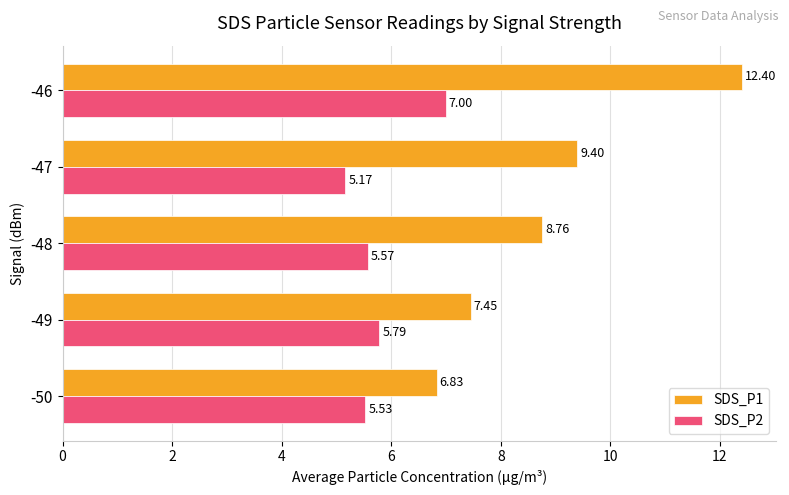

Which category has the highest value across all series?

-46